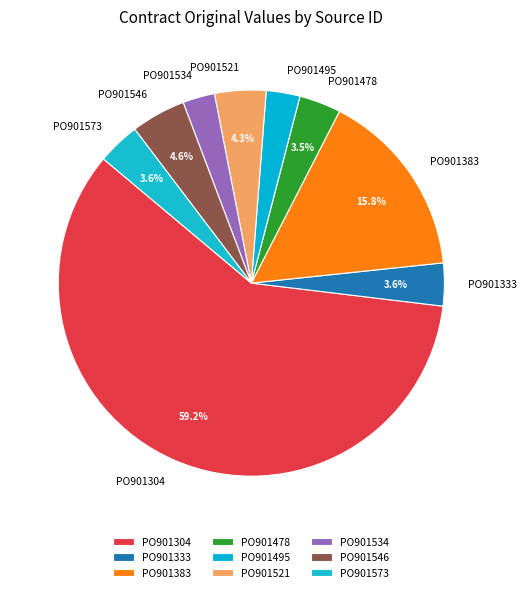

Between PO901573 and PO901495, which is larger?

PO901573